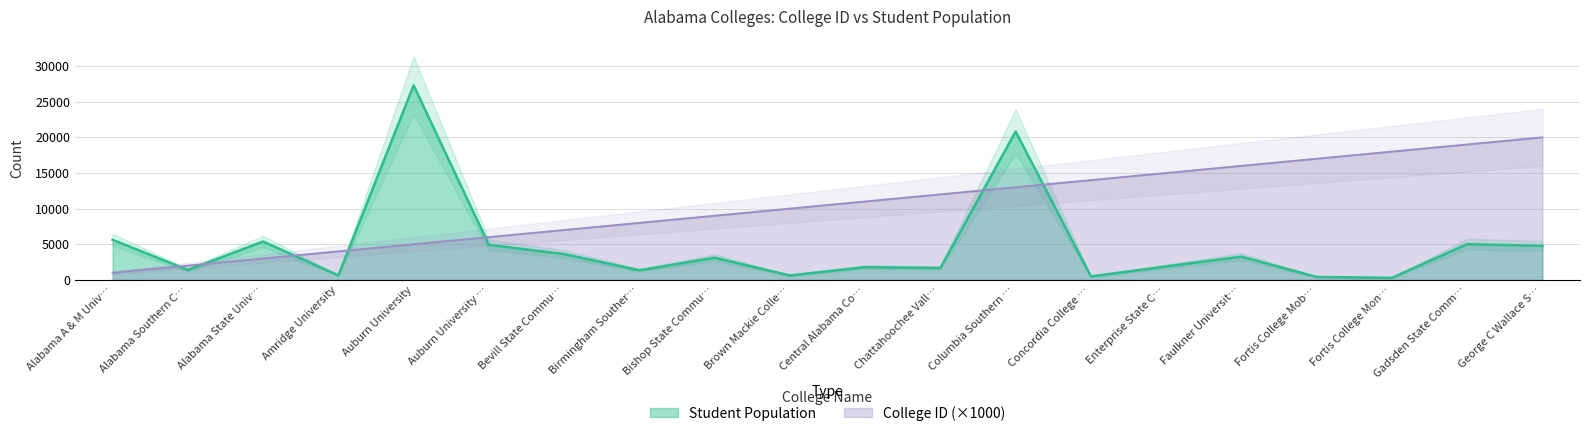

What is the total value across all series at Auburn University?

32287